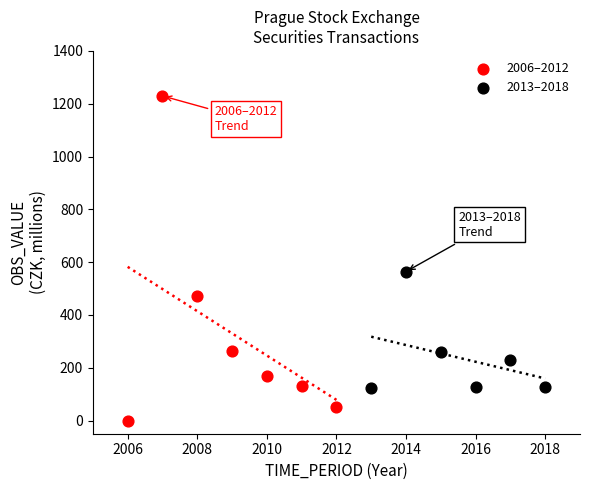

Which series reaches the maximum Y coordinate?

2006–2012